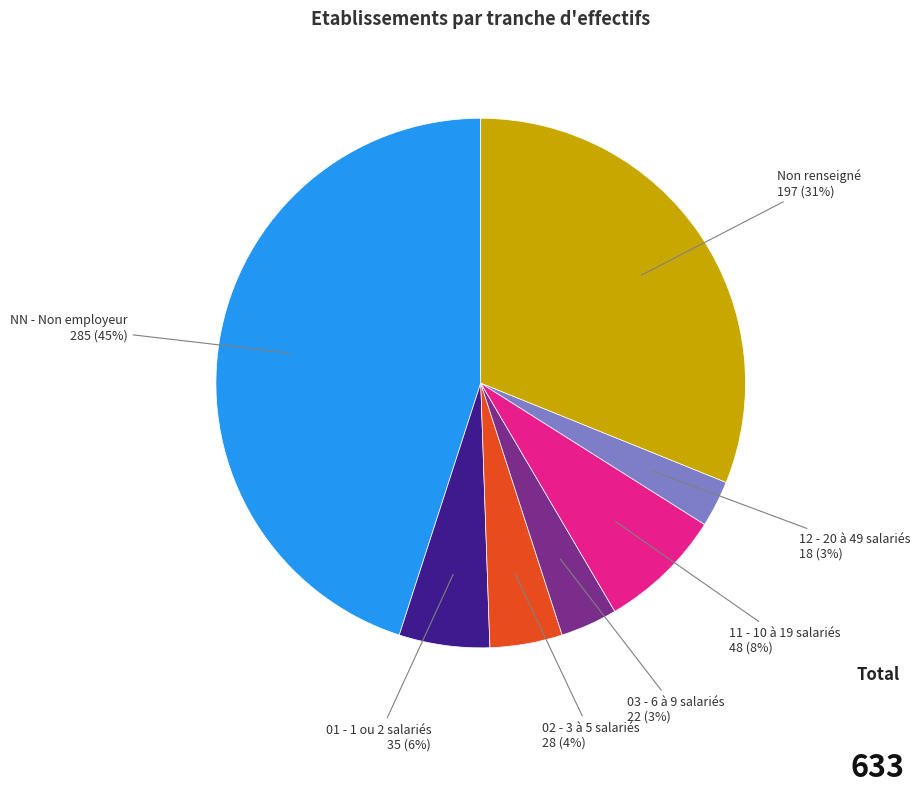

How many segments does this pie chart have?

7